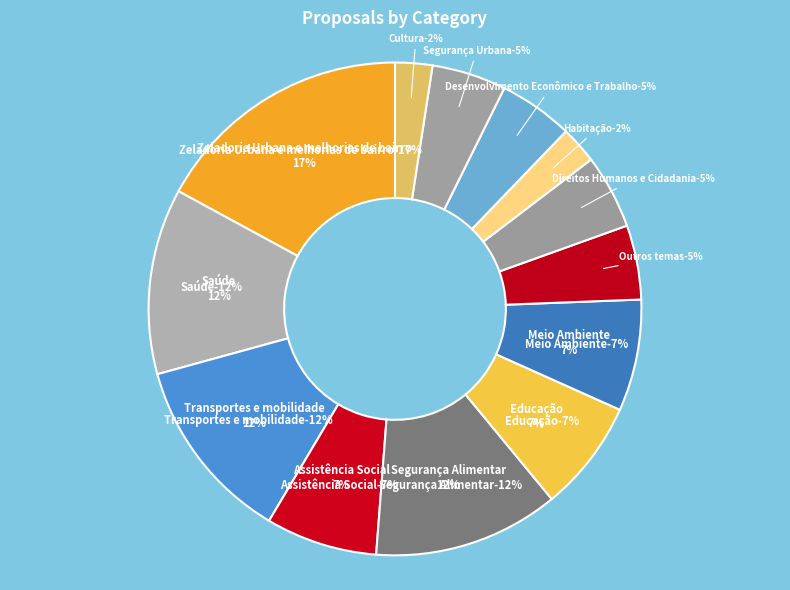

Is there any slice that represents more than half of the pie?

No